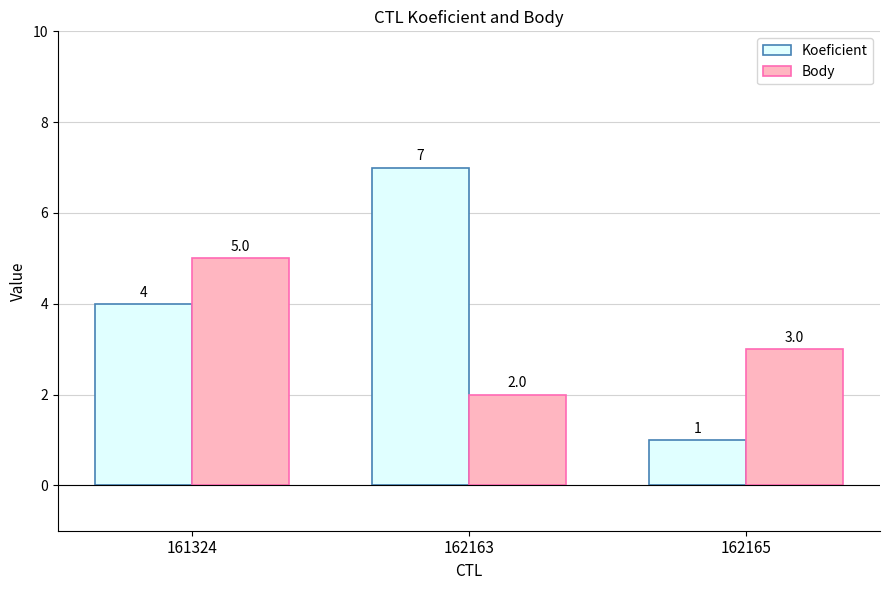

Which series has the largest total across all categories?

Koeficient